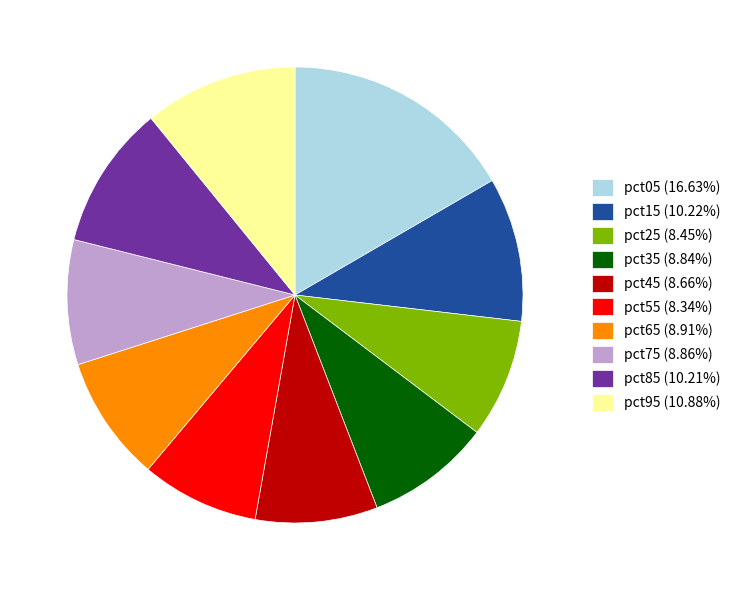

Combined, do pct25 (8.45%) and pct65 (8.91%) account for over 50%?

No